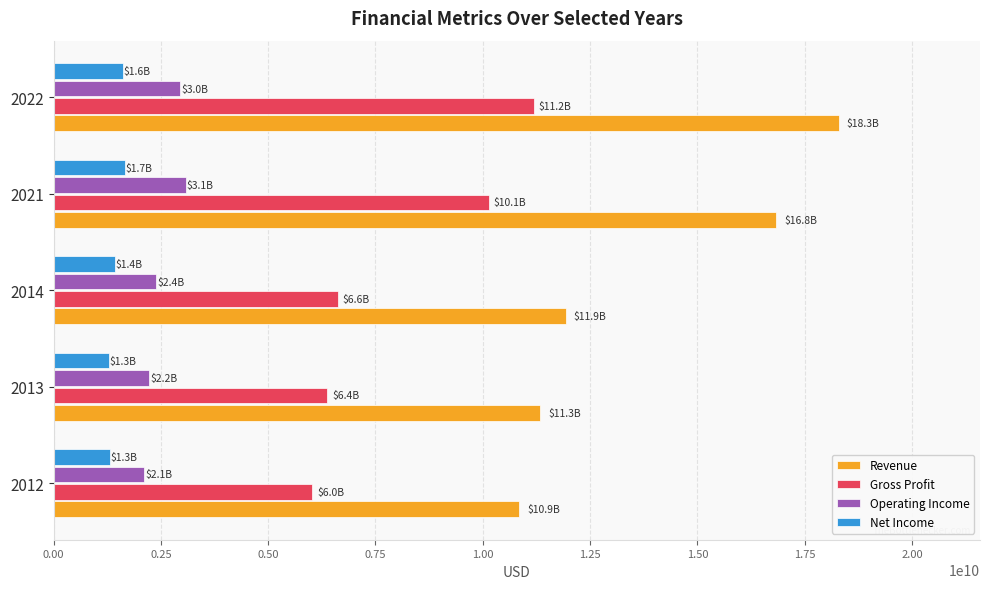

How many values in the Revenue series are below 11927000000?

2